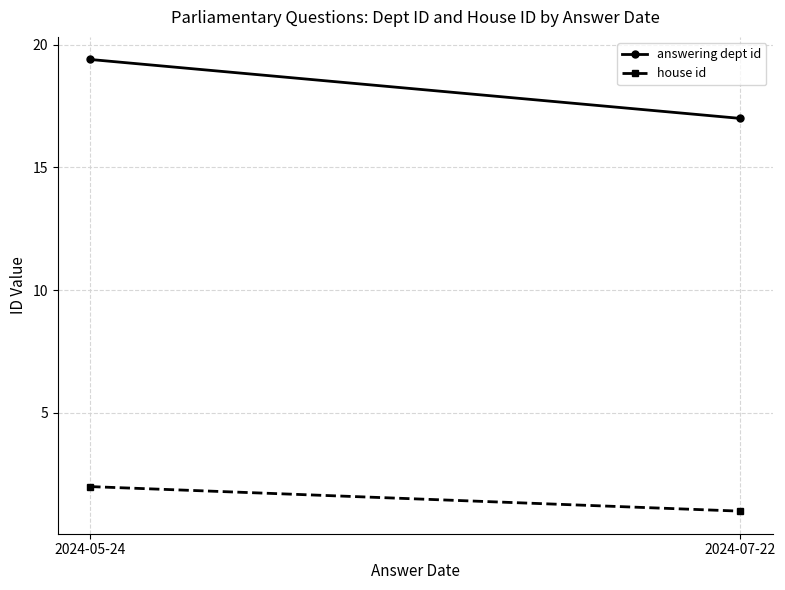

What position from the left is 2024-05-24?

1